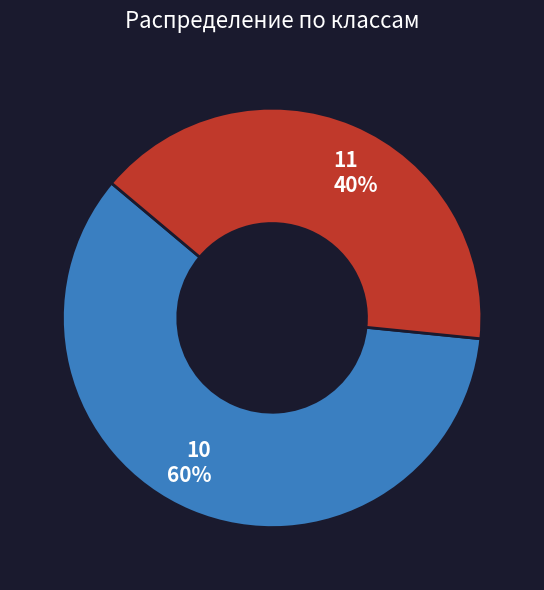

Is it true that 10 is 65% of the pie?

False